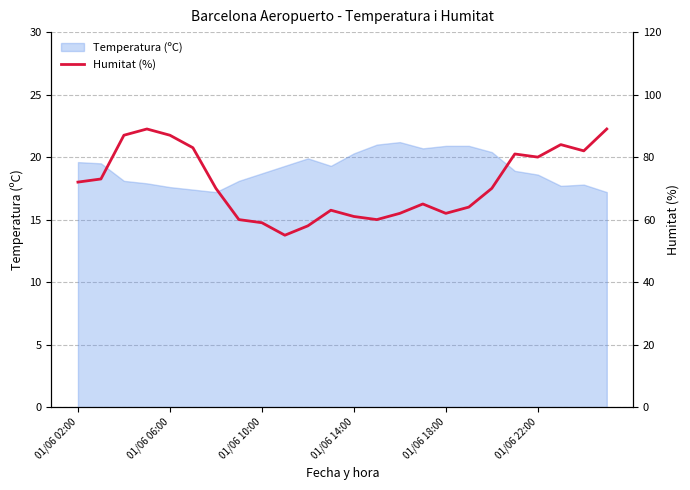

Is it true that Temperatura (ºC) equals 18.7 at 01/06 10:00?

True